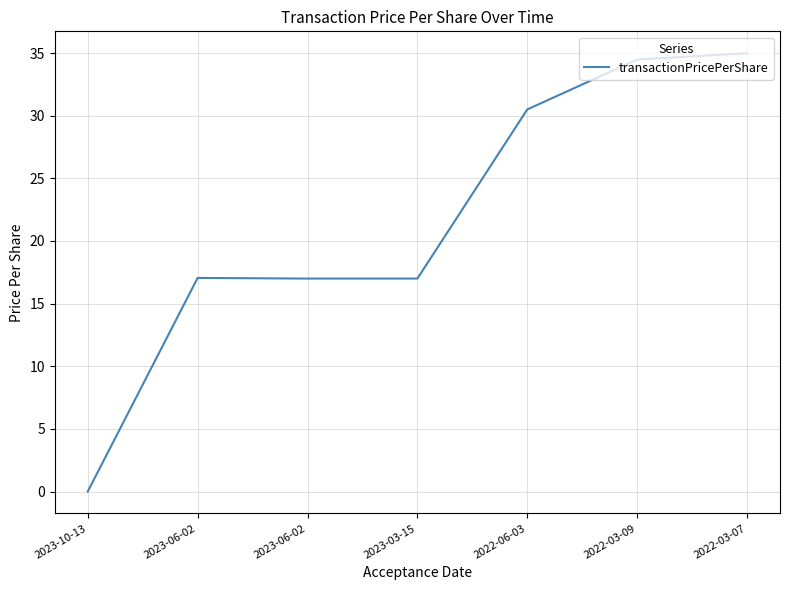

How many values are above zero?

6